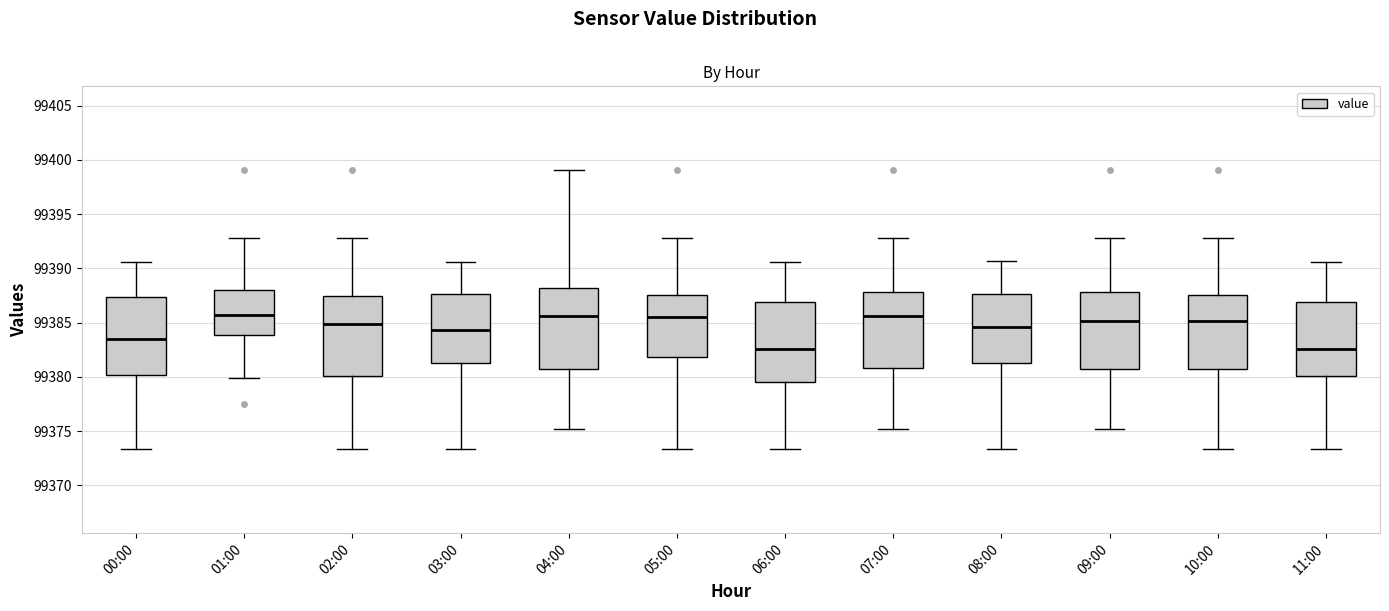

Reading left to right, read every box against the y-axis: the position of its median line, the range the box covers, and the ends of its whiskers. The values are not printed on the chart, so give them approximately, as read against the axis.

00:00: median 99383.5, box 99380.0 to 99387.5, whiskers 99373.5 to 99390.5
01:00: median 99385.5, box 99384.0 to 99388.0, whiskers 99380.0 to 99393.0
02:00: median 99385.0, box 99380.0 to 99387.5, whiskers 99373.5 to 99393.0
03:00: median 99384.5, box 99381.5 to 99387.5, whiskers 99373.5 to 99390.5
04:00: median 99385.5, box 99380.5 to 99388.0, whiskers 99375.0 to 99399.0
05:00: median 99385.5, box 99382.0 to 99387.5, whiskers 99373.5 to 99393.0
06:00: median 99382.5, box 99379.5 to 99387.0, whiskers 99373.5 to 99390.5
07:00: median 99385.5, box 99381.0 to 99388.0, whiskers 99375.0 to 99393.0
08:00: median 99384.5, box 99381.5 to 99387.5, whiskers 99373.5 to 99390.5
09:00: median 99385.0, box 99380.5 to 99388.0, whiskers 99375.0 to 99393.0
10:00: median 99385.0, box 99380.5 to 99387.5, whiskers 99373.5 to 99393.0
11:00: median 99382.5, box 99380.0 to 99387.0, whiskers 99373.5 to 99390.5